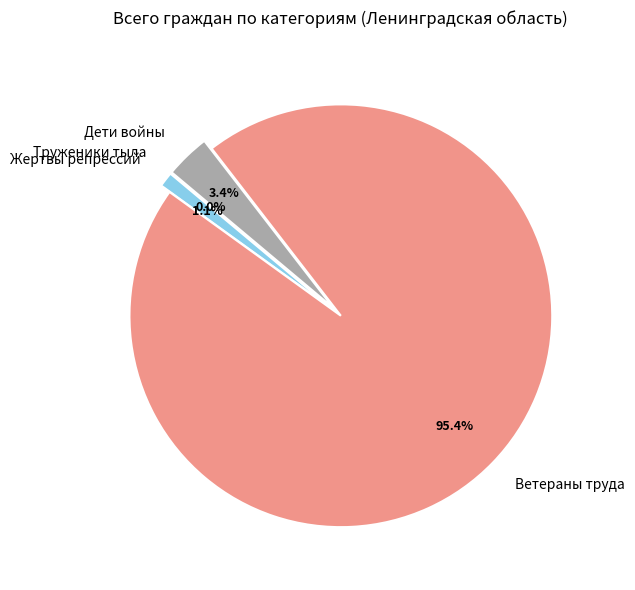

Is it true that Ветераны труда is 95% of the pie?

True